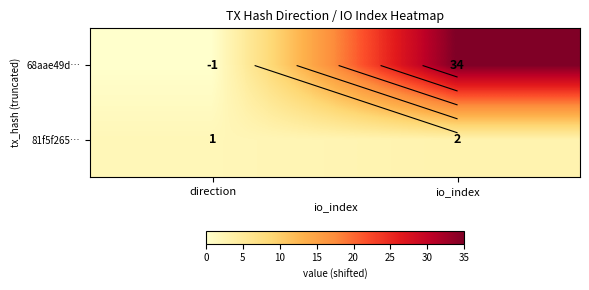

What is the sum of the 68aae49d… values at io_index and direction?

35